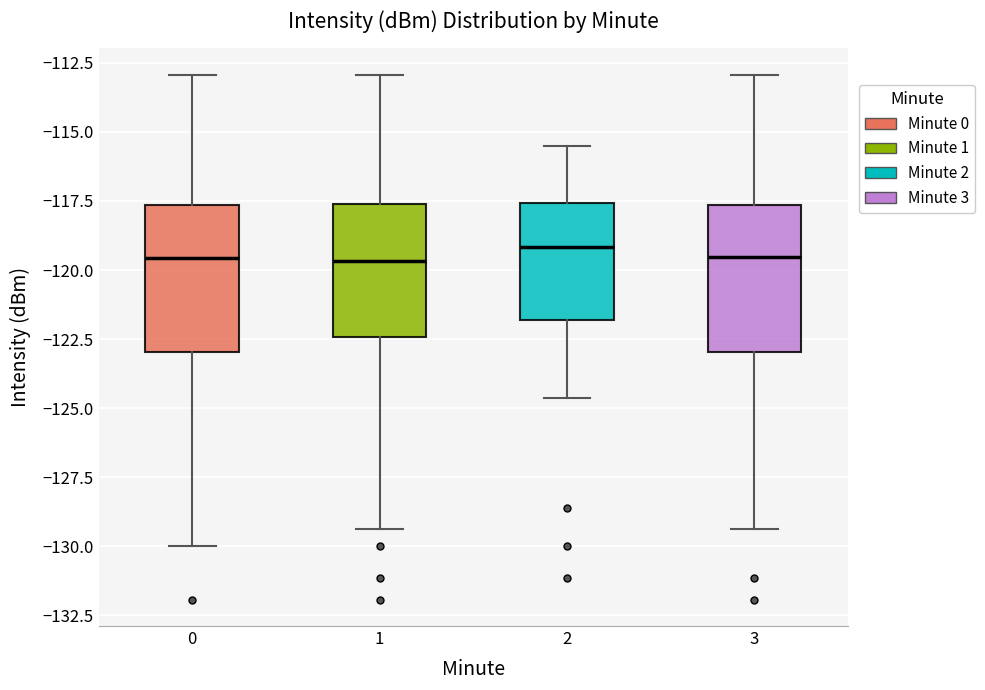

Where does the upper whisker of the box at x = 1 end on the y-axis? The values are not printed on the chart, so give them approximately, as read against the axis.

-113.0